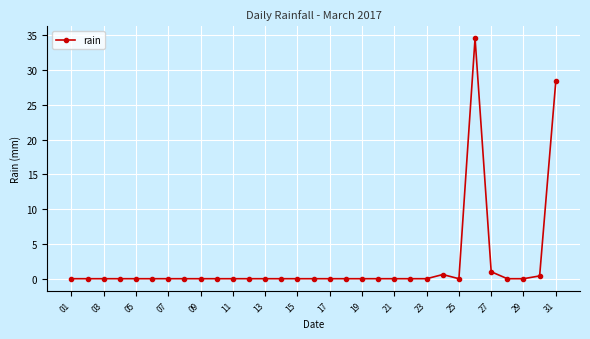

What is the difference between the second highest and second lowest values?

28.4